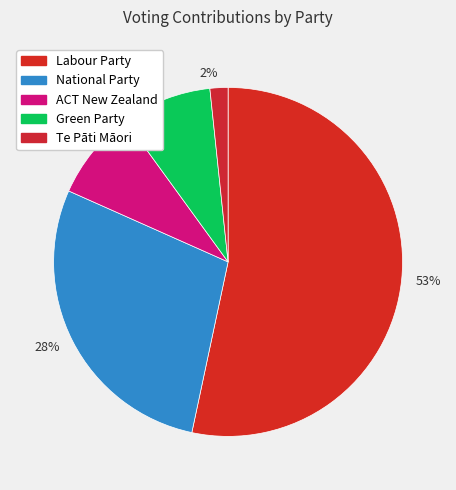

How many slices are in this pie chart?

5